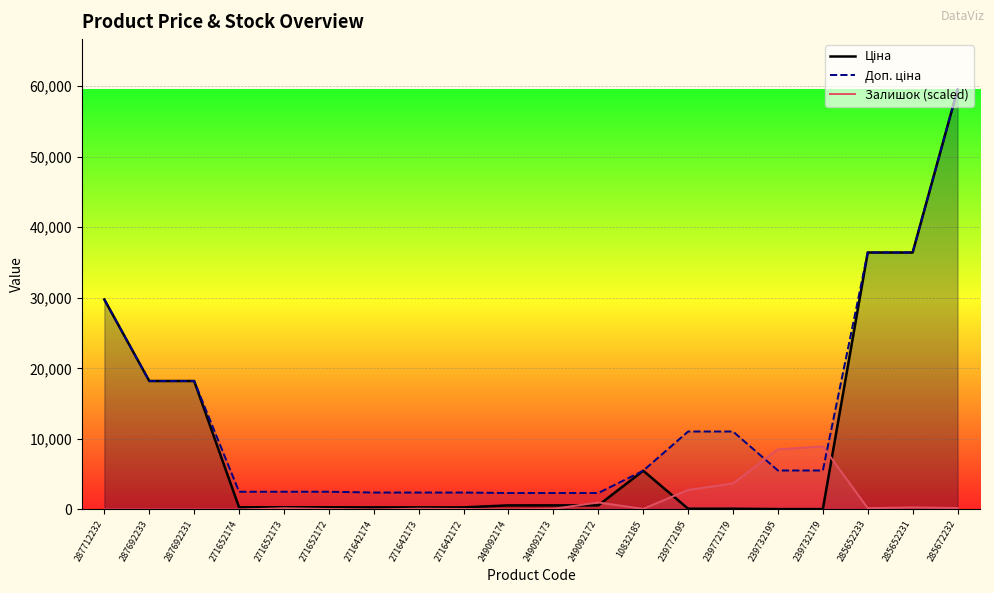

How many lines are shown in the chart?

3